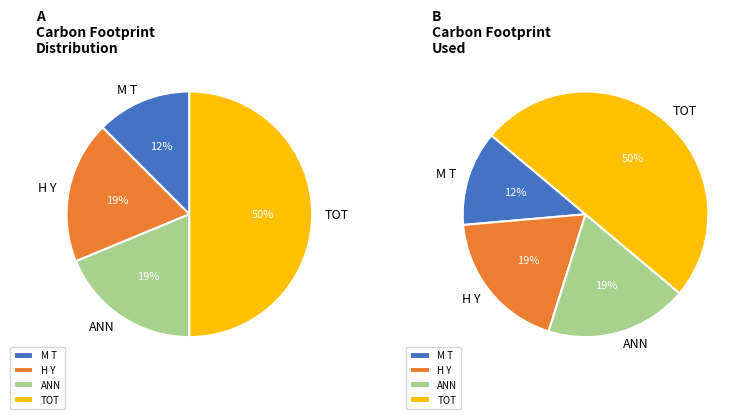

To the nearest percent, what is the combined percentage of TOT and H Y?

69%